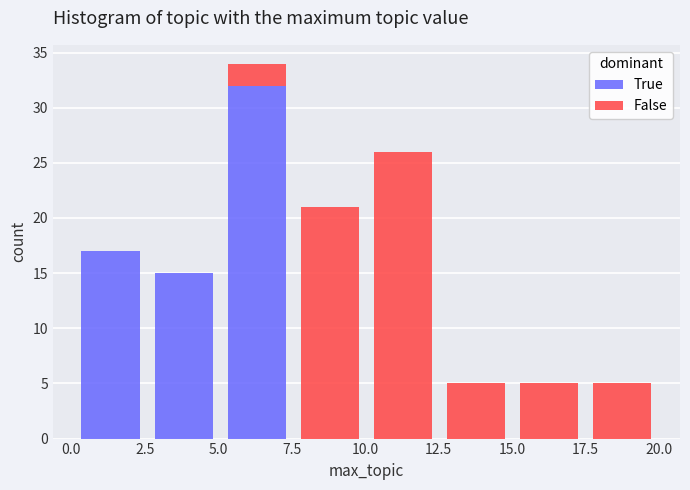

Which range on the x-axis has the tallest stacked bar (by total height)?

5.0 to 7.5